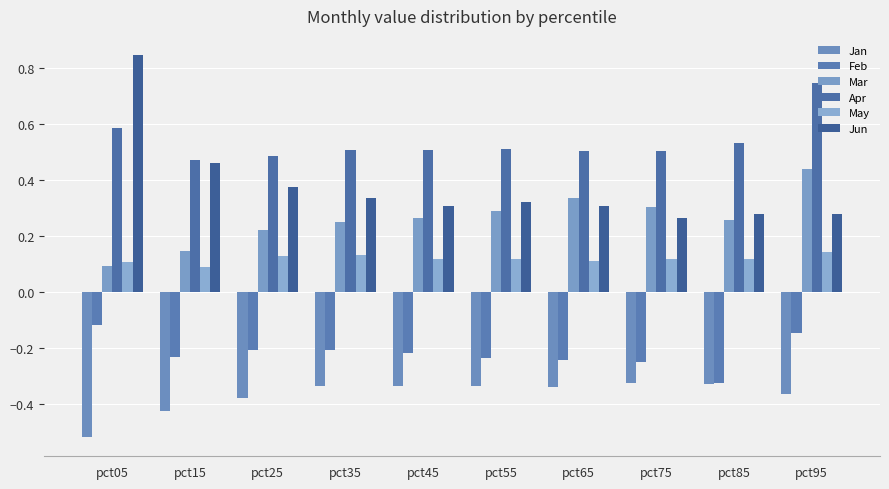

The May series shows 0.2 at pct35. True or false?

False